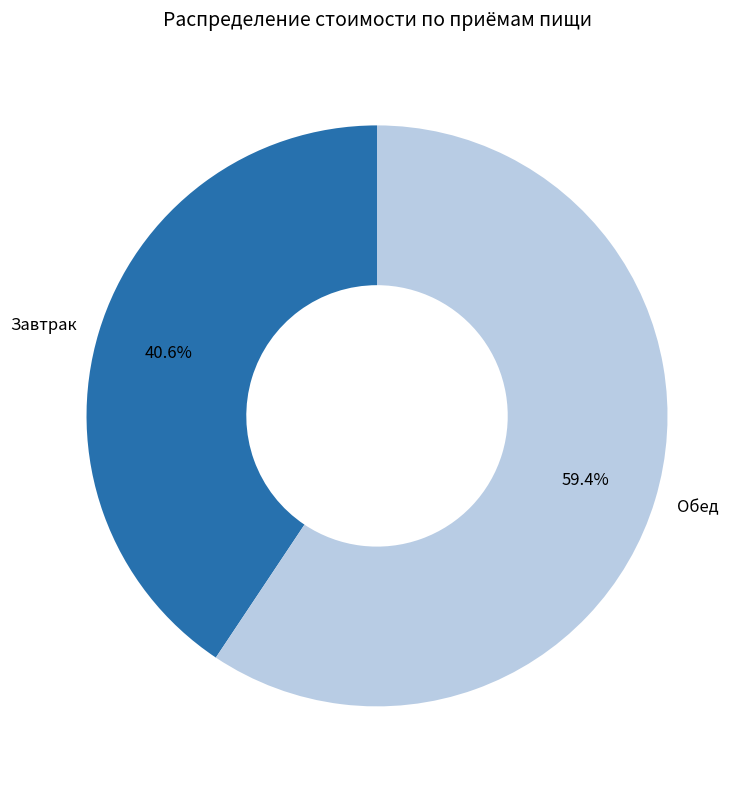

Between Завтрак and Обед, which is larger?

Обед